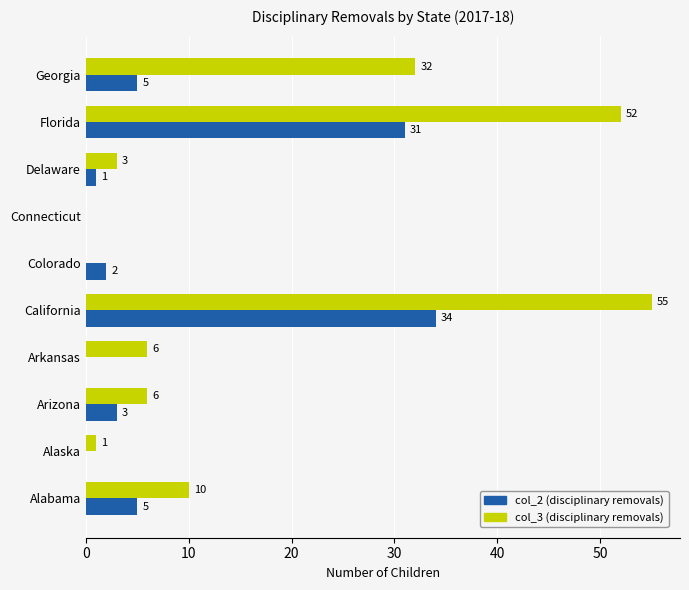

What is the maximum value shown in the chart?

55